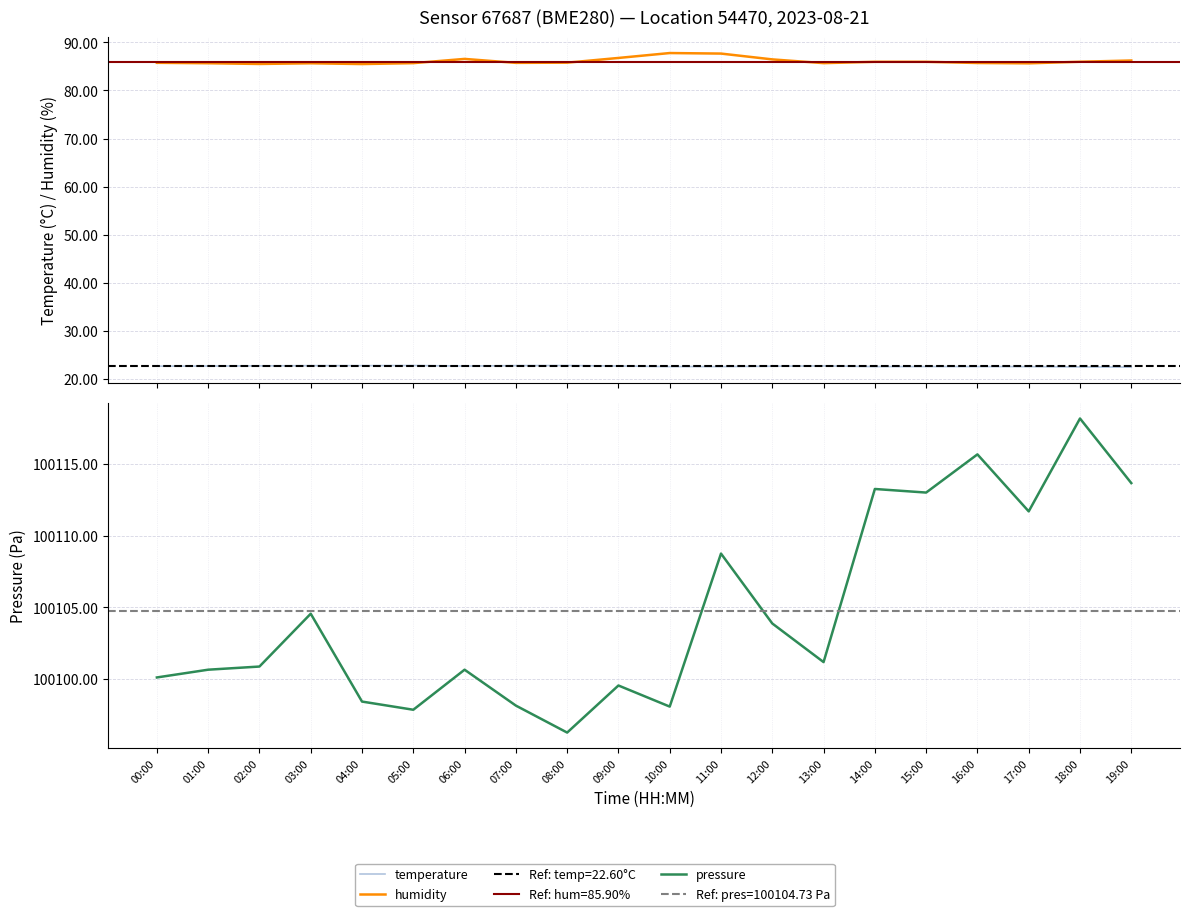

At which category does temperature reach its first local valley?

06:00